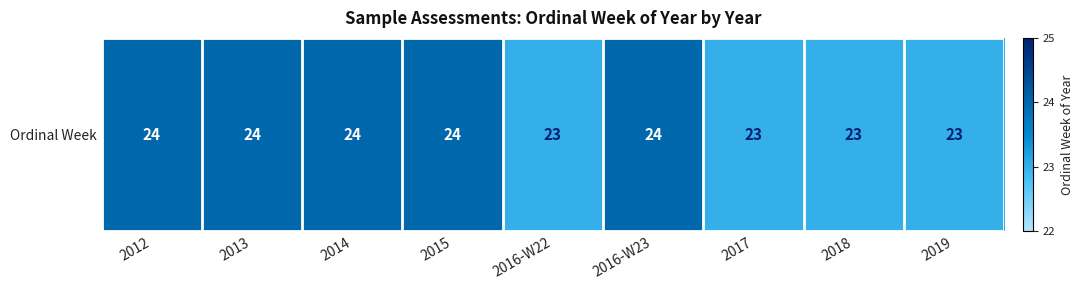

List the labels in order of value, smallest first.

2016-W22, 2017, 2018, 2019, 2012, 2013, 2014, 2015, 2016-W23